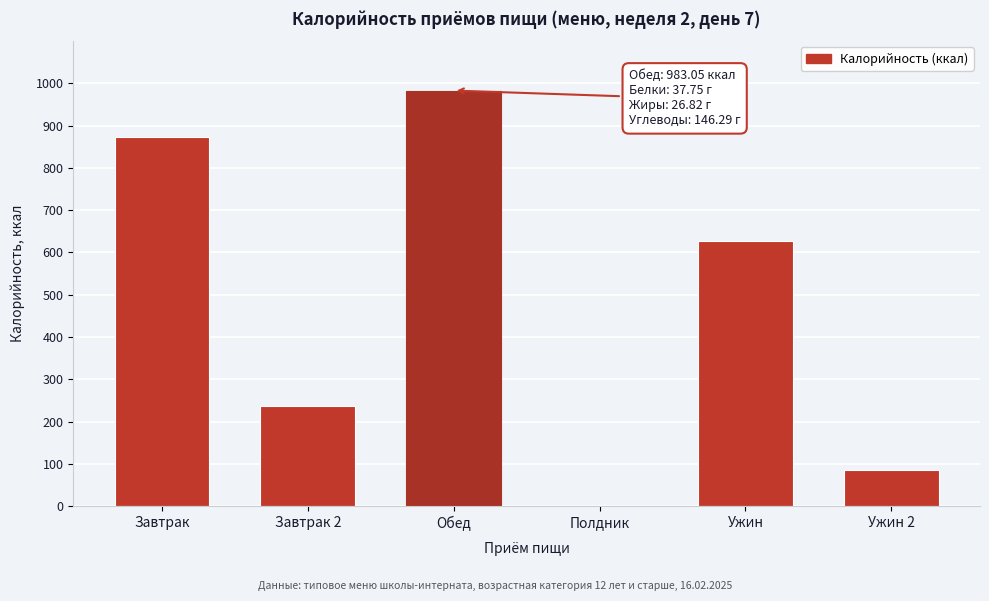

Approximately how many times larger is the value at Обед compared to Завтрак?

1.1